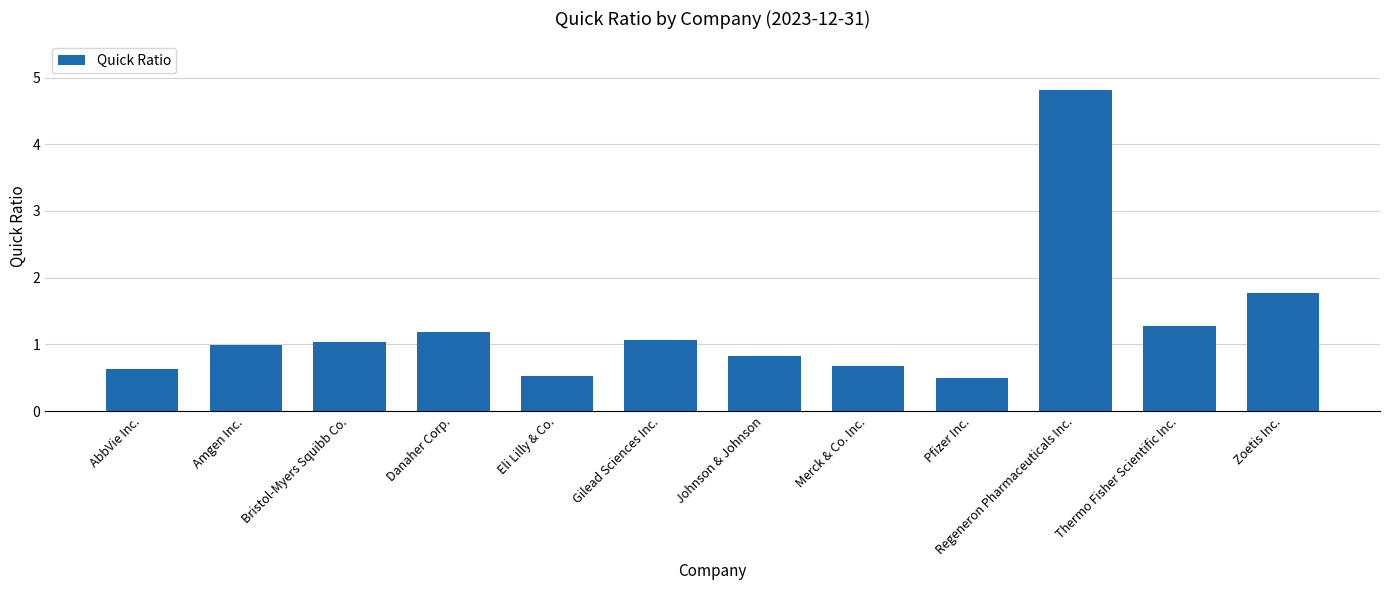

At which label is the value closest to 2?

Zoetis Inc.